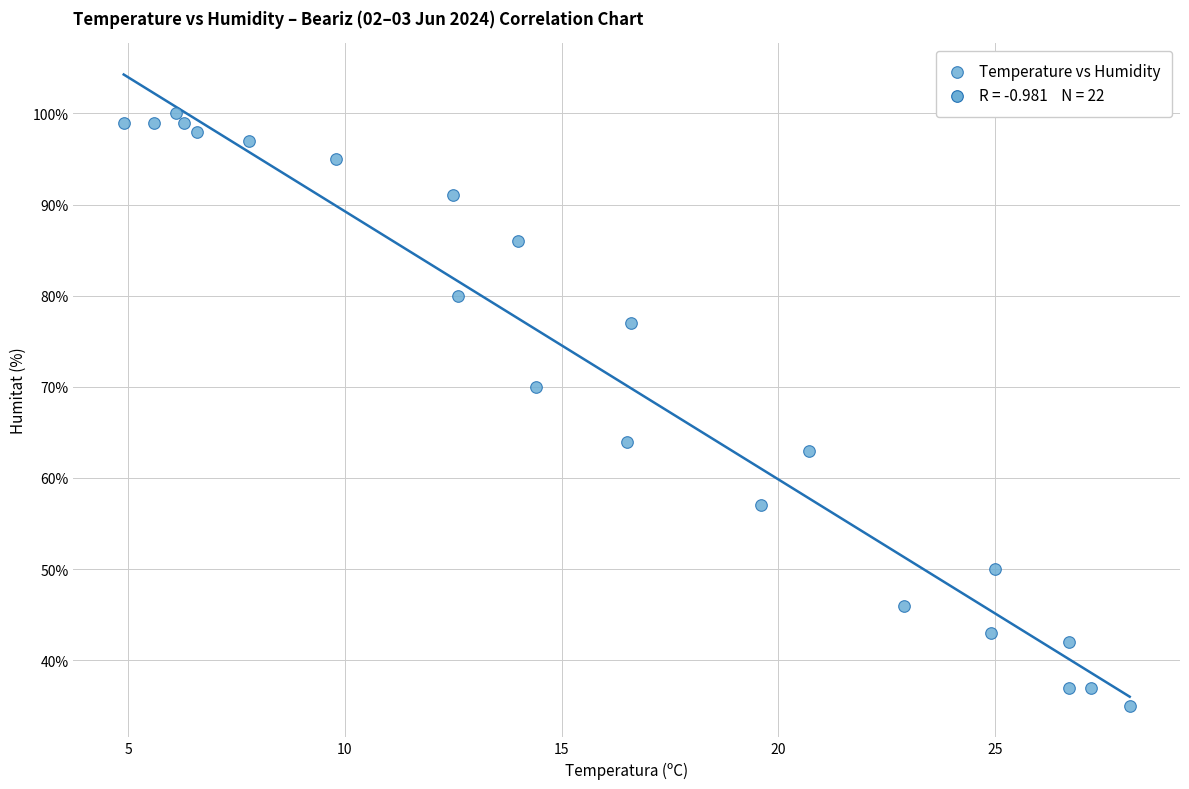

What is the range of Y values (max minus min)?

65